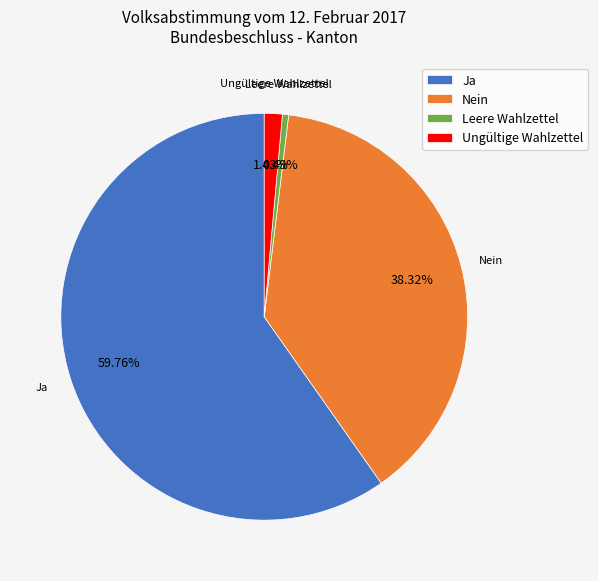

Is it true that Leere Wahlzettel is 0% of the pie?

True